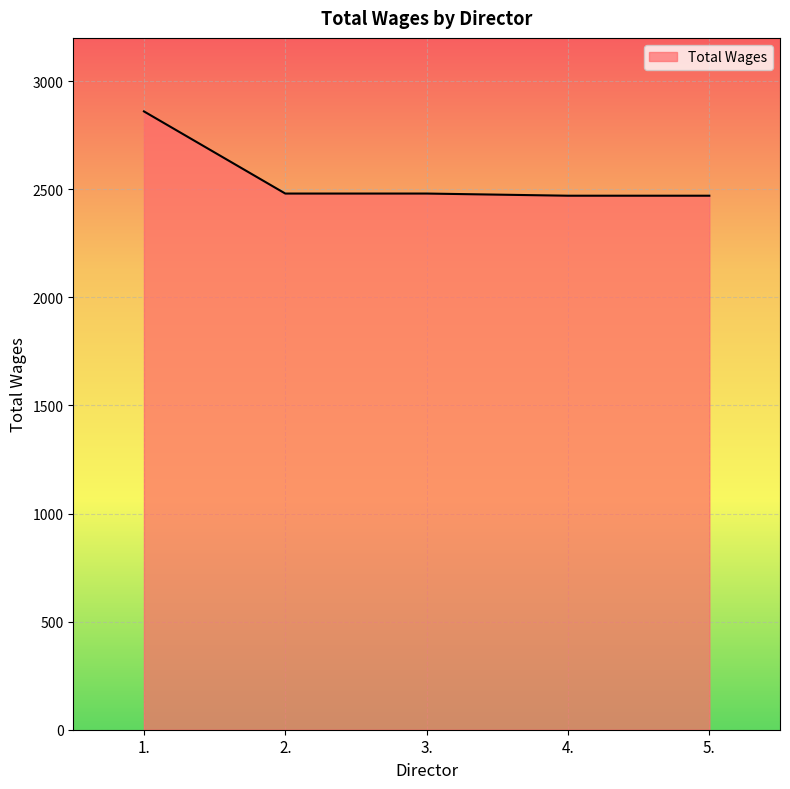

At which category does the chart reach its peak across all series?

1.